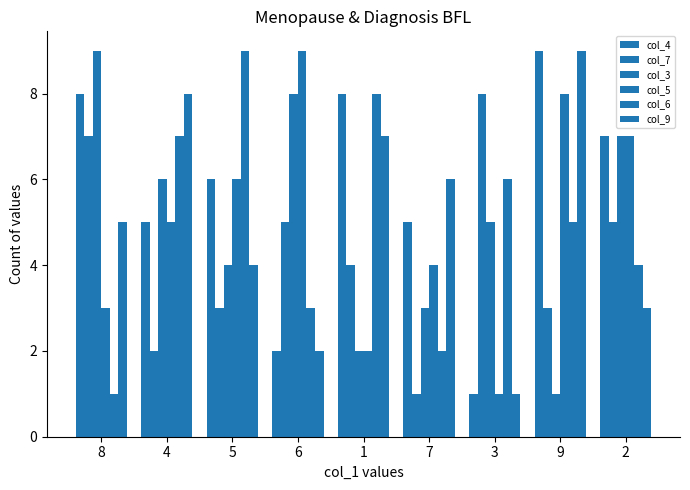

How many groups of bars are there?

9